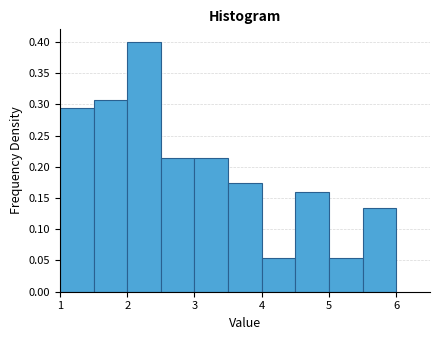

Which range on the x-axis has the tallest bar?

2.0 to 2.5